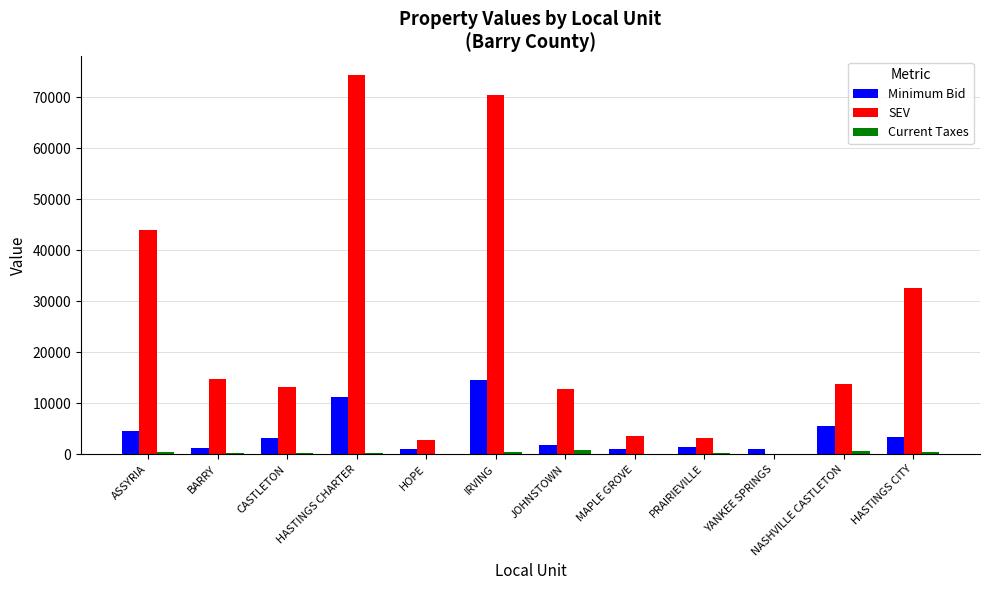

Which series changed the most between CASTLETON and MAPLE GROVE?

SEV